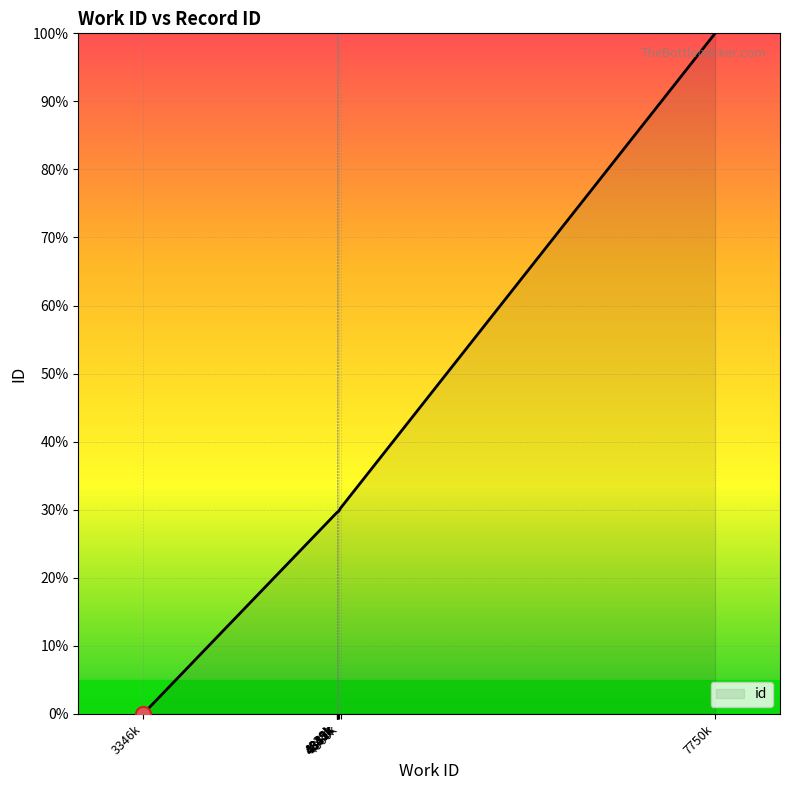

What is the greatest value displayed?

100.0